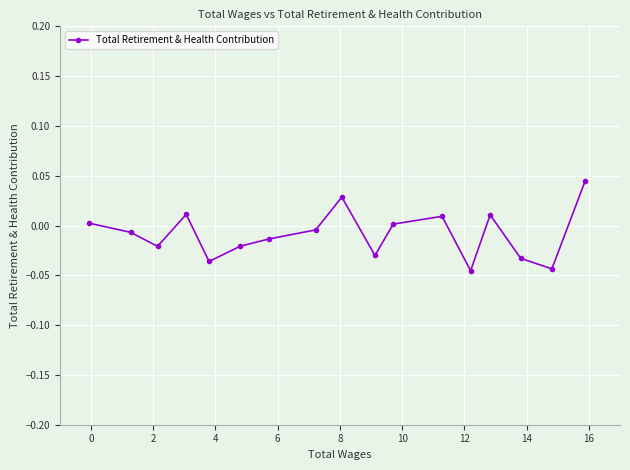

True or false: the data has more than 0 interior local peaks.

True